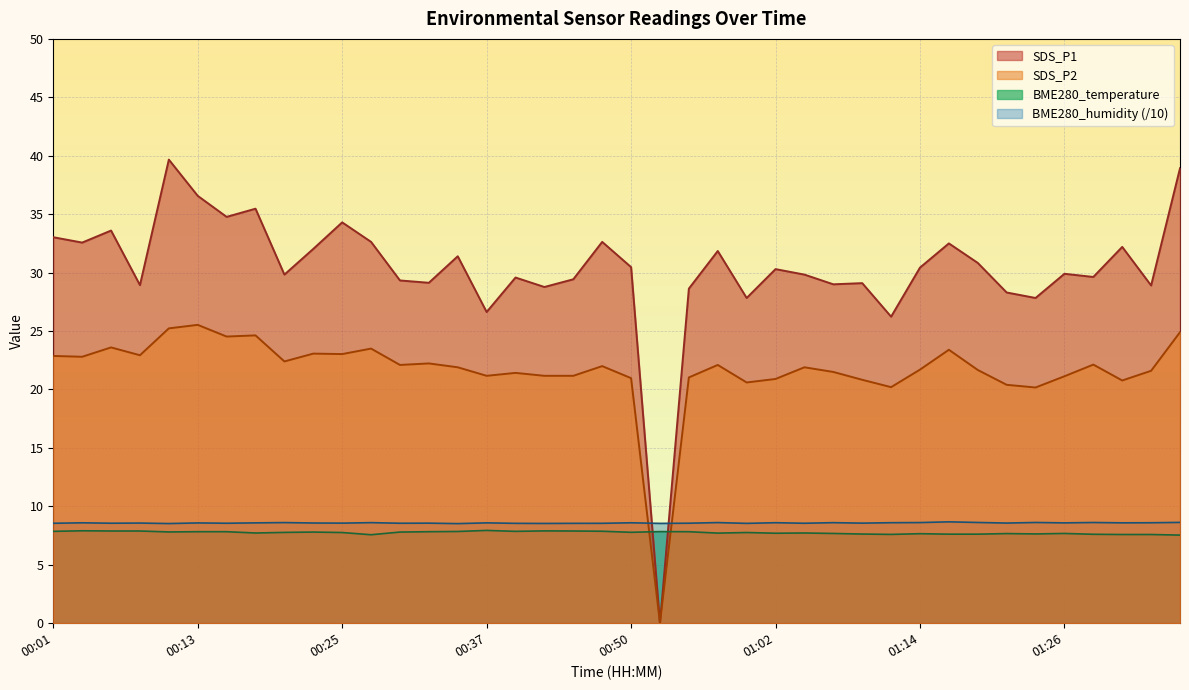

How many values in the SDS_P2 series exceed 21?

31